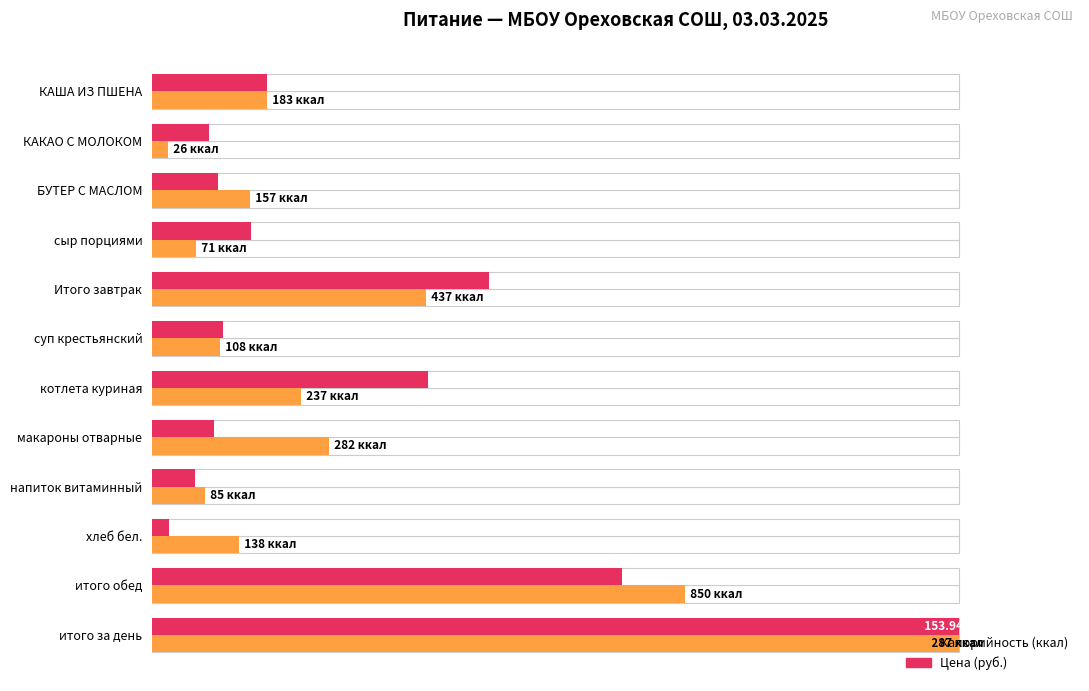

Between суп крестьянский and КАКАО С МОЛОКОМ, which is larger?

суп крестьянский